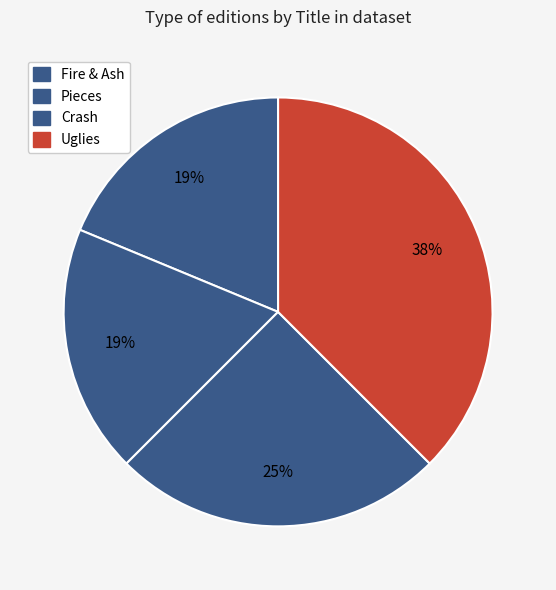

How many slices are in this pie chart?

4